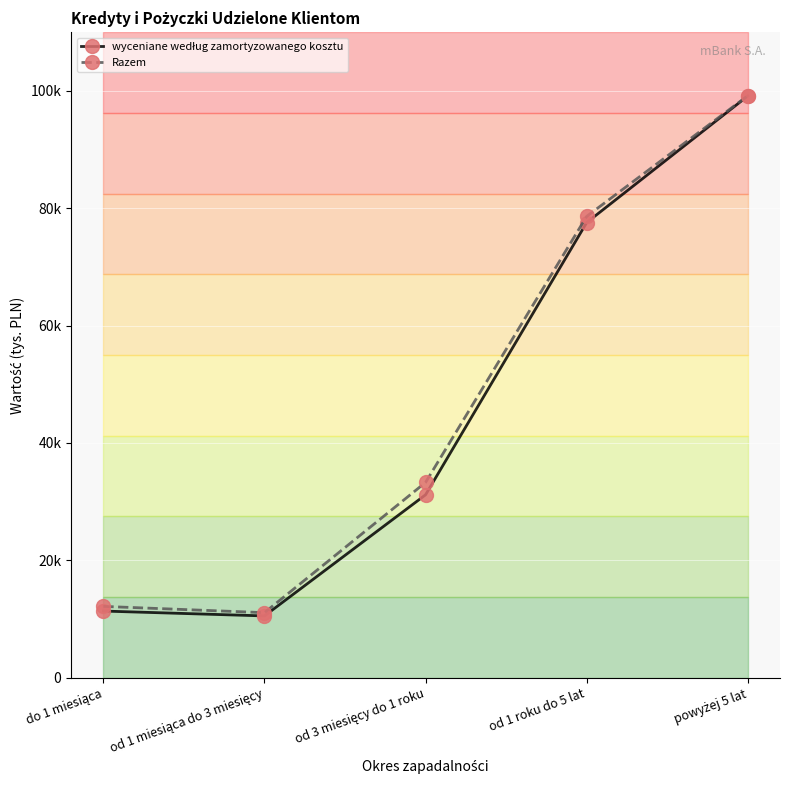

Reading left to right, transcribe all the data shown in this chart.

wyceniane według zamortyzowanego kosztu: 11362	10533	31172	77551	99121
Razem: 12156	11087	33282	78609	99166